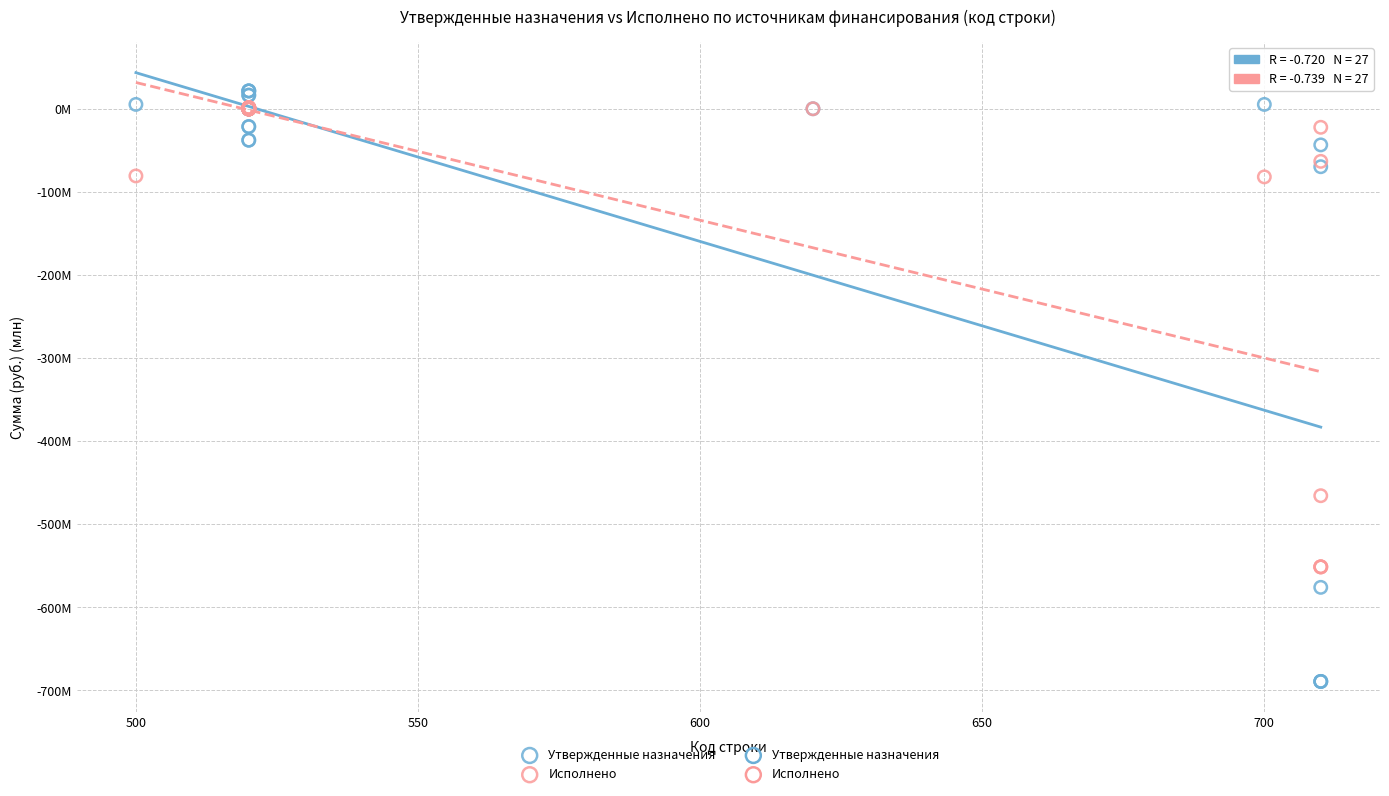

Which series has the largest Y range (max minus min)?

Утвержденные назначения